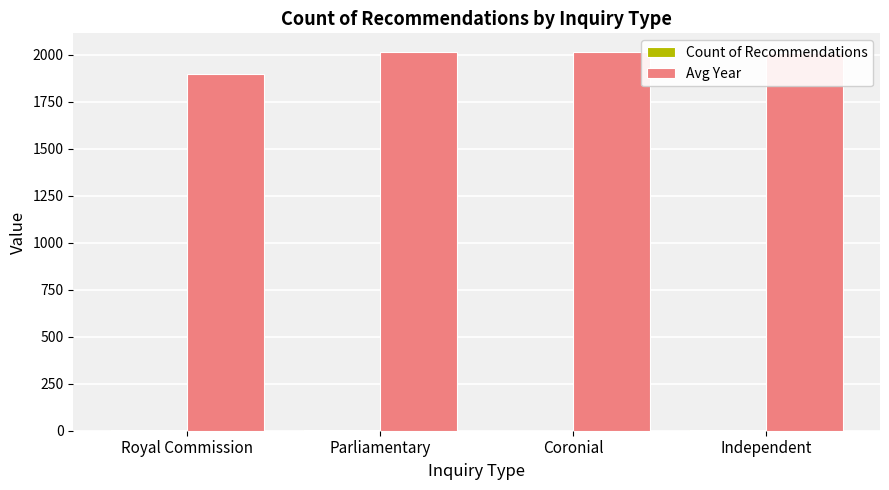

Is it true that Avg Year equals 1165.6 at Coronial?

False